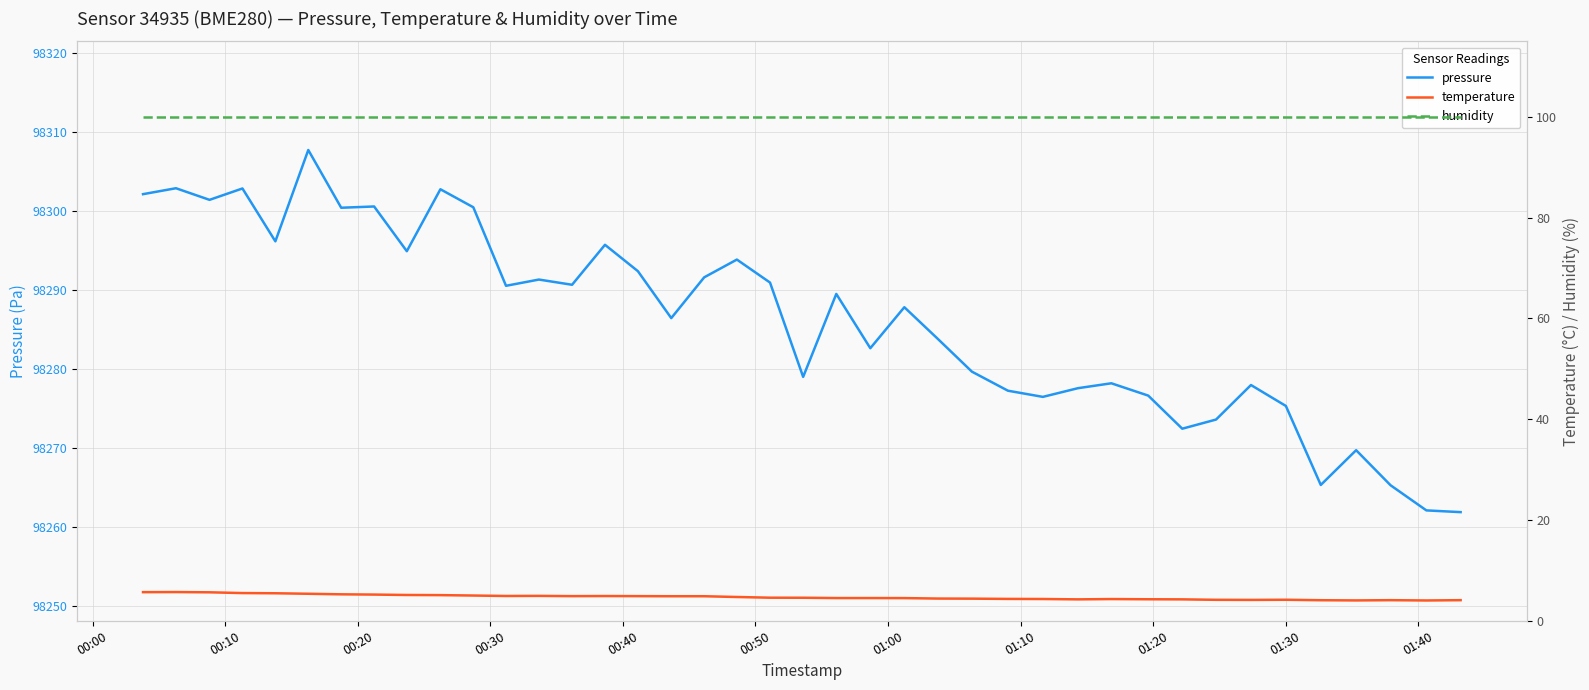

Is this an area chart (filled region under the line)?

No